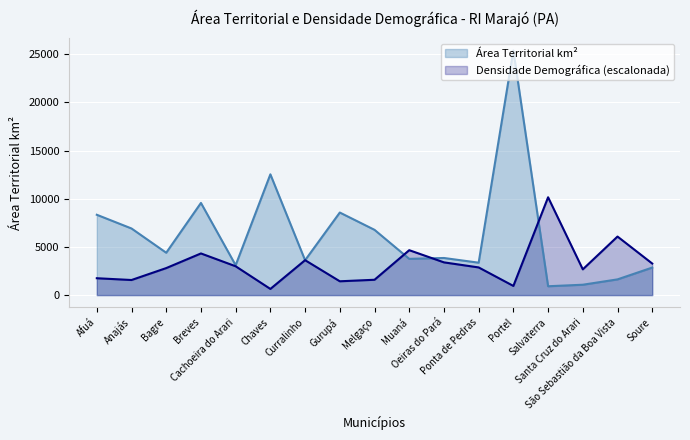

True or false: Área Territorial km² has more than 1 points higher than both neighbors.

True